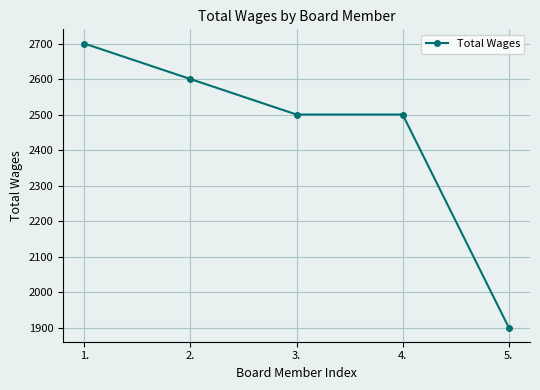

Approximately how many times larger is the value at 3. compared to 2.?

1.0